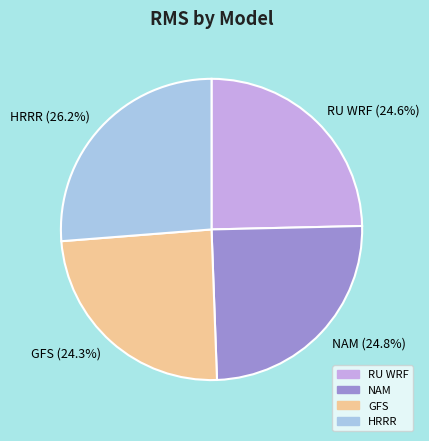

What percentage is the GFS slice, to the nearest percent?

24%